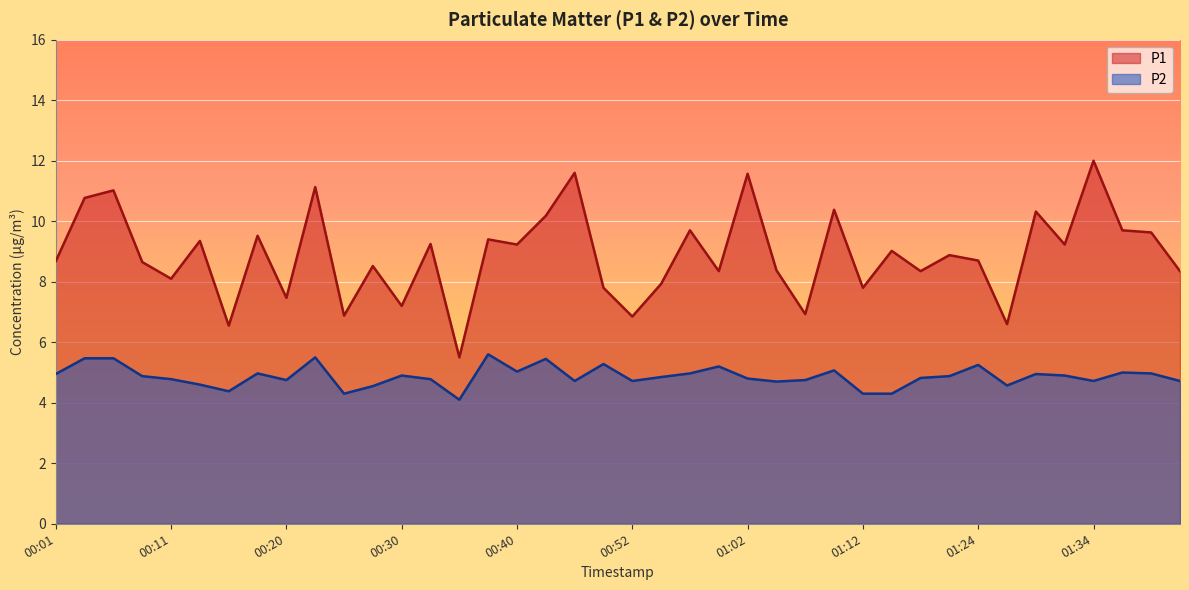

What is the label of the 18th point from the left?

00:42